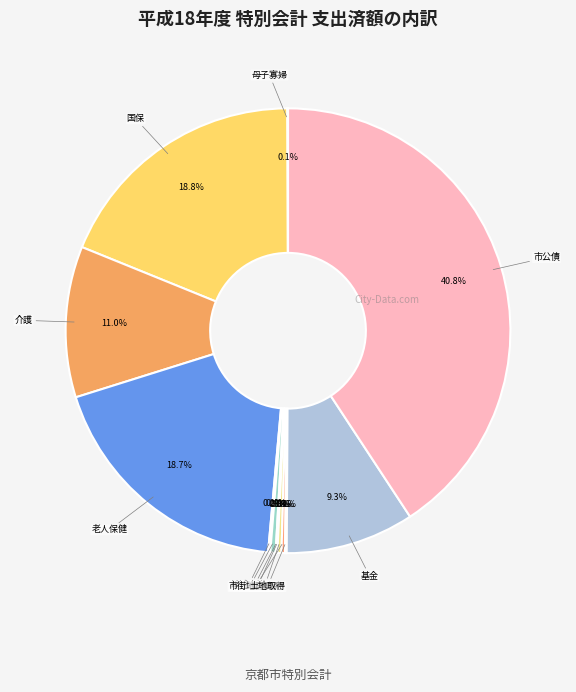

What is the smallest slice in the pie chart?

土地区画整理事業